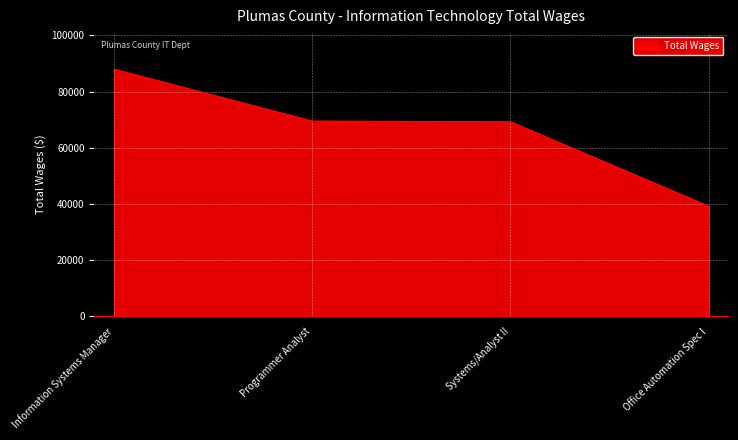

The chart shows a value of 23538 at Office Automation Spec I. True or false?

False